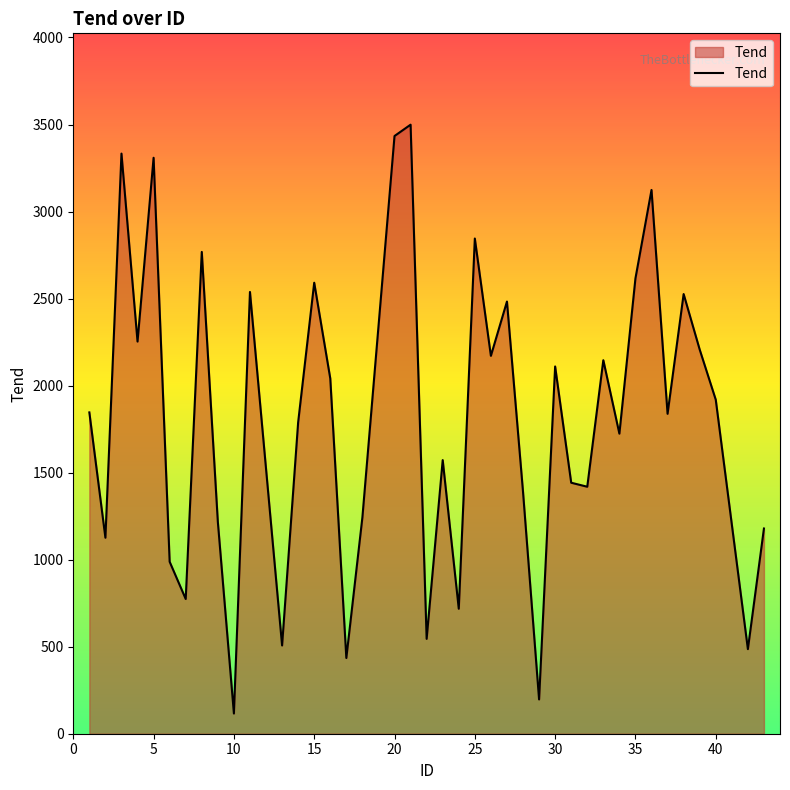

What is the difference between the maximum and minimum values?

3383